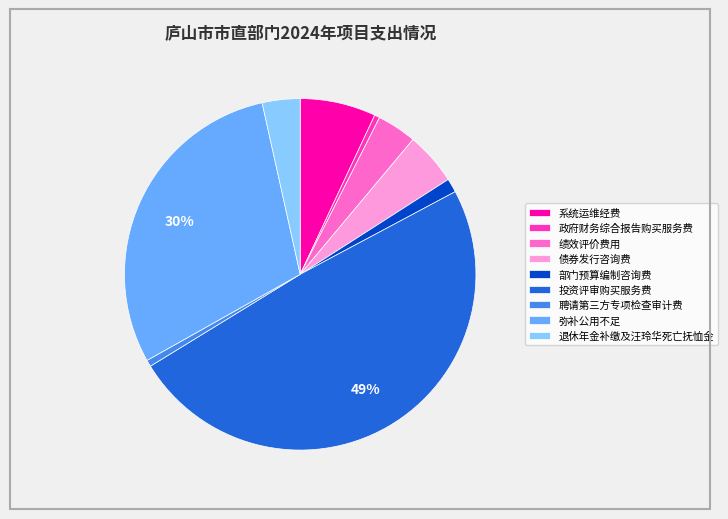

To the nearest percent, what portion does 投资评审购买服务费 represent?

49%